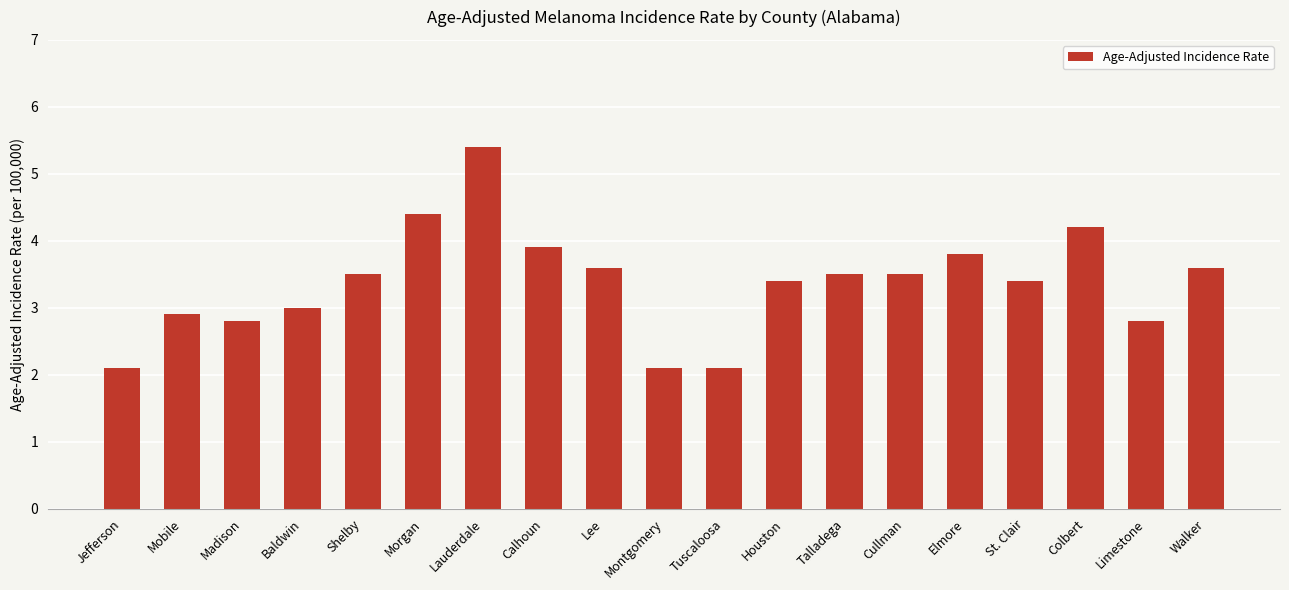

The chart shows a value of 2.0 at Houston. True or false?

False